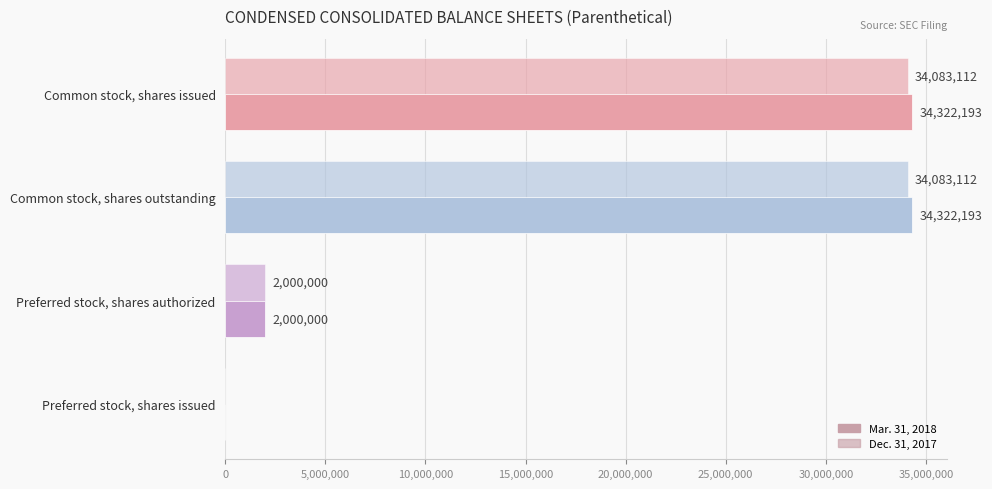

How many positive values does the Mar. 31, 2018 series have?

3